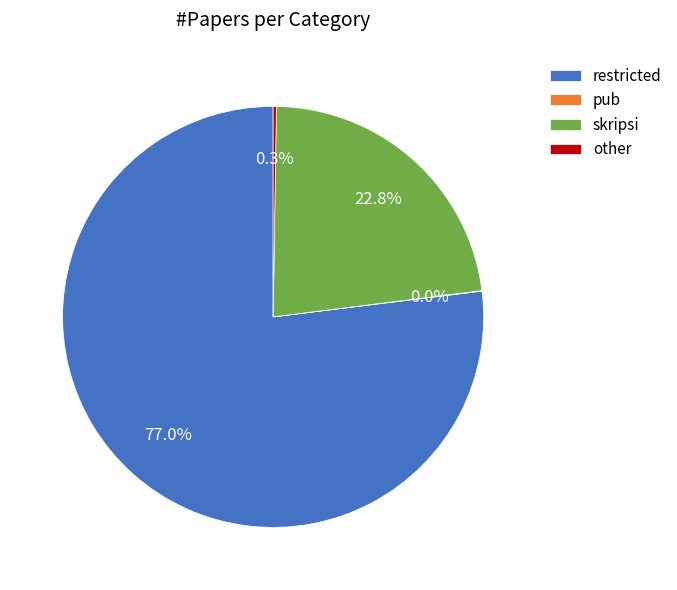

Does restricted account for over 50% of the chart?

Yes